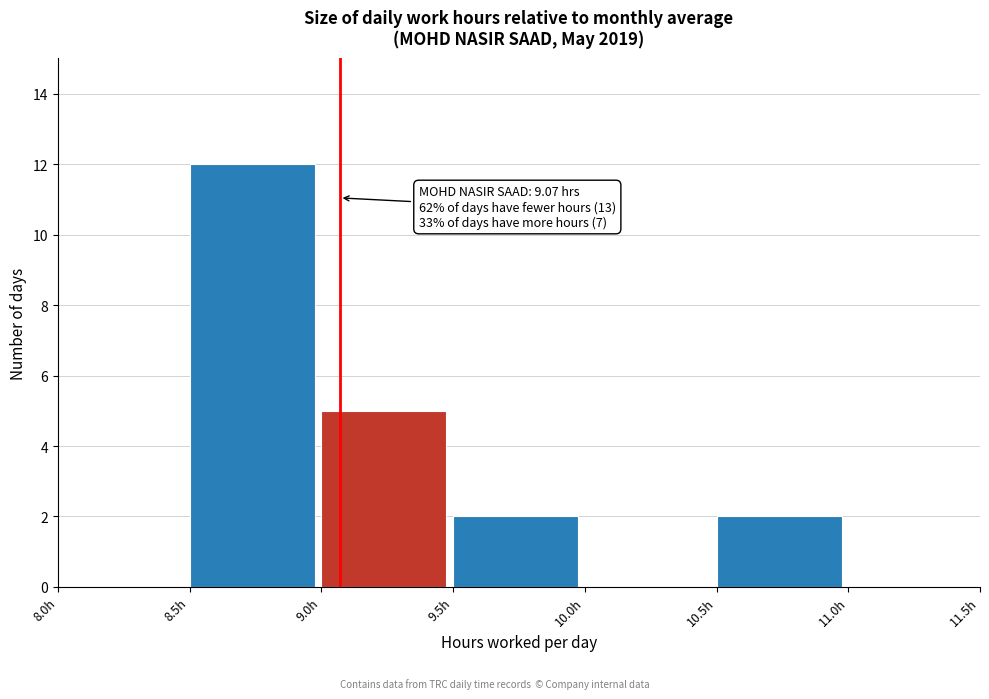

Which range on the x-axis has the tallest bar?

8.5 to 9.0